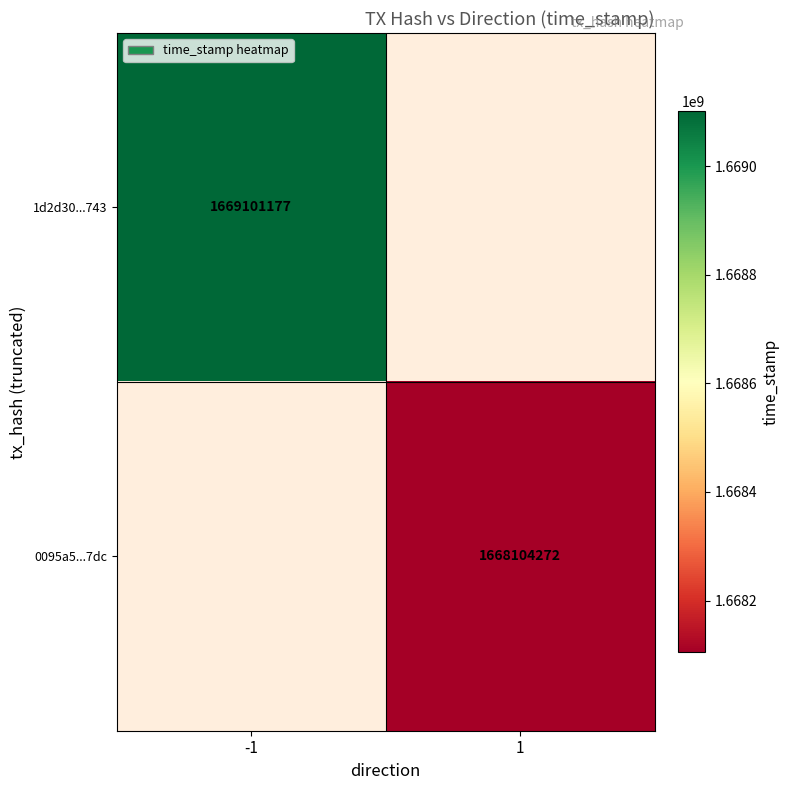

The value of 1d2d30...743 at -1 is 1669101177. True or false?

True